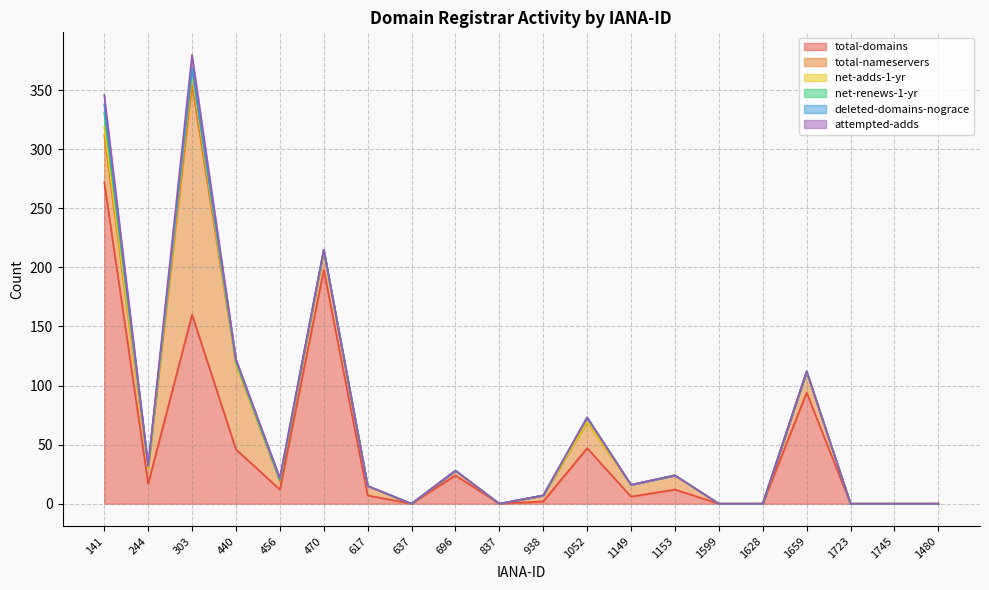

True or false: attempted-adds has a value of 20 at 303.

False